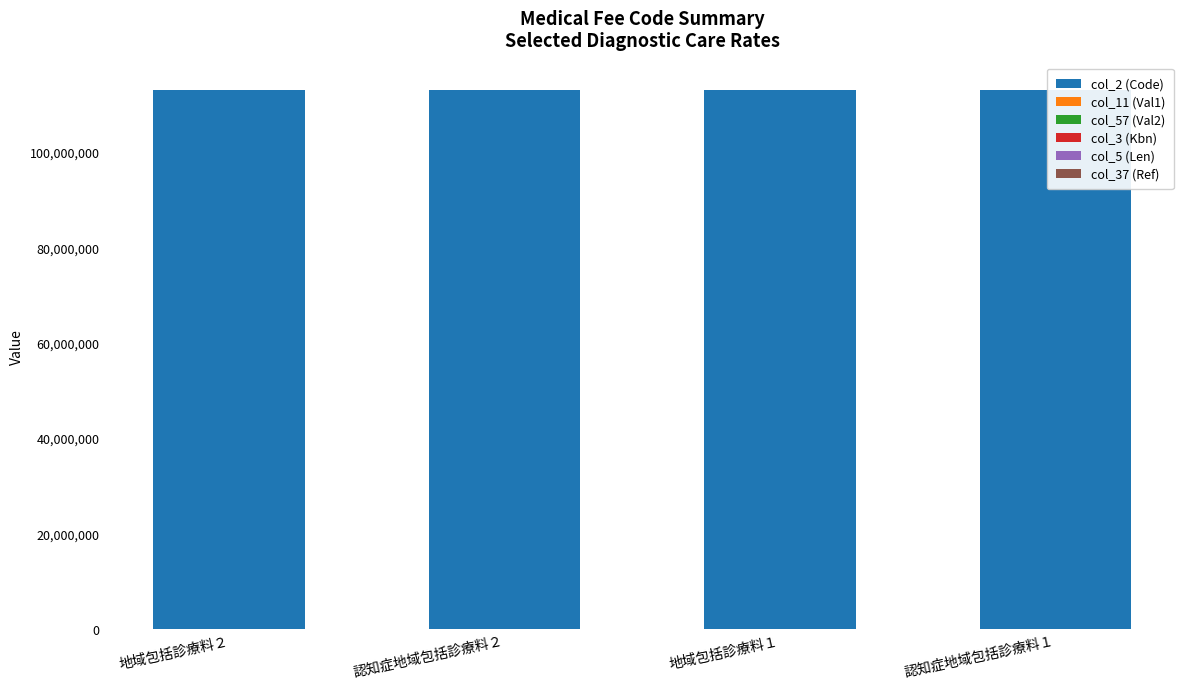

What is the label of the 2nd bar from the right?

地域包括診療料１